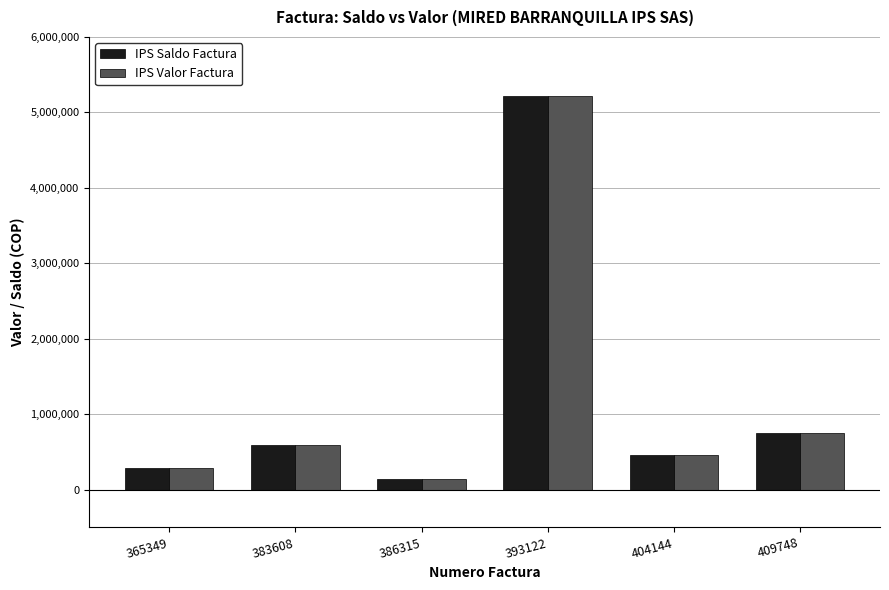

Does the chart contain any negative values?

No